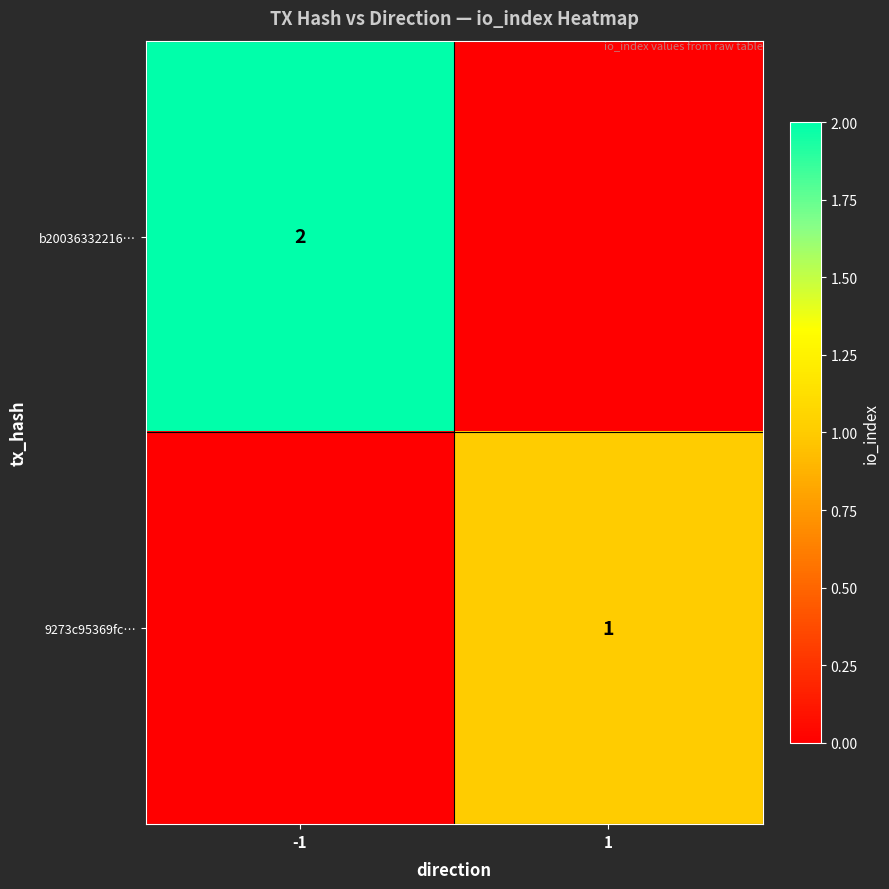

The value of 9273c95369fc… at 1 is 1. True or false?

True